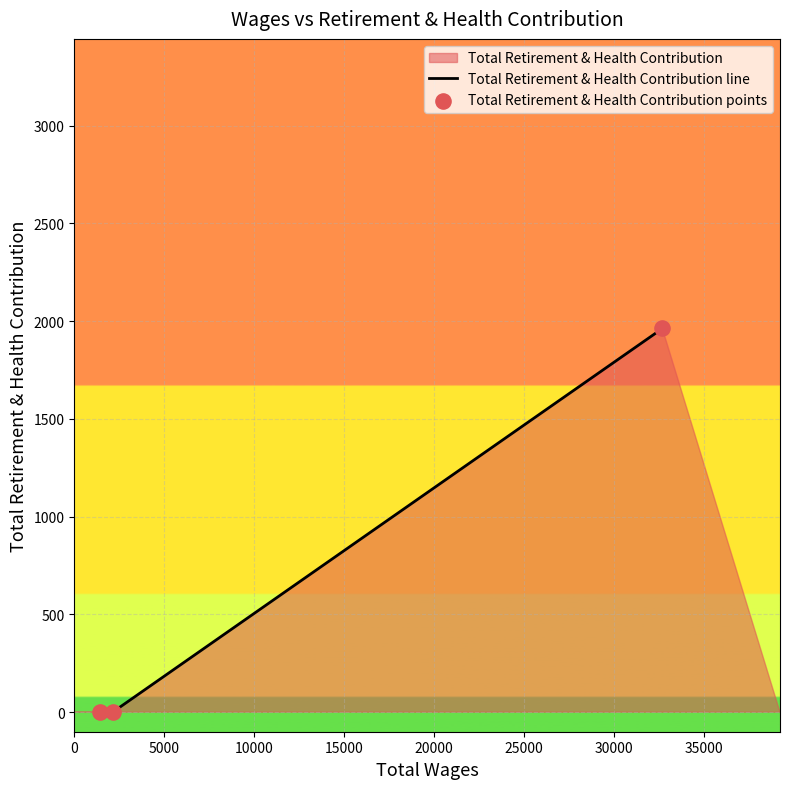

What is the average value?

654